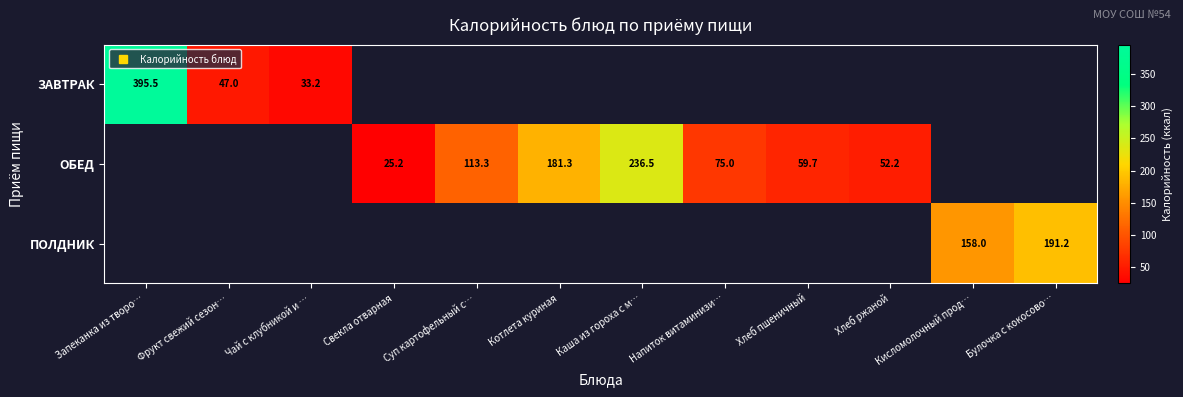

At how many categories does at least one series exceed 273?

1